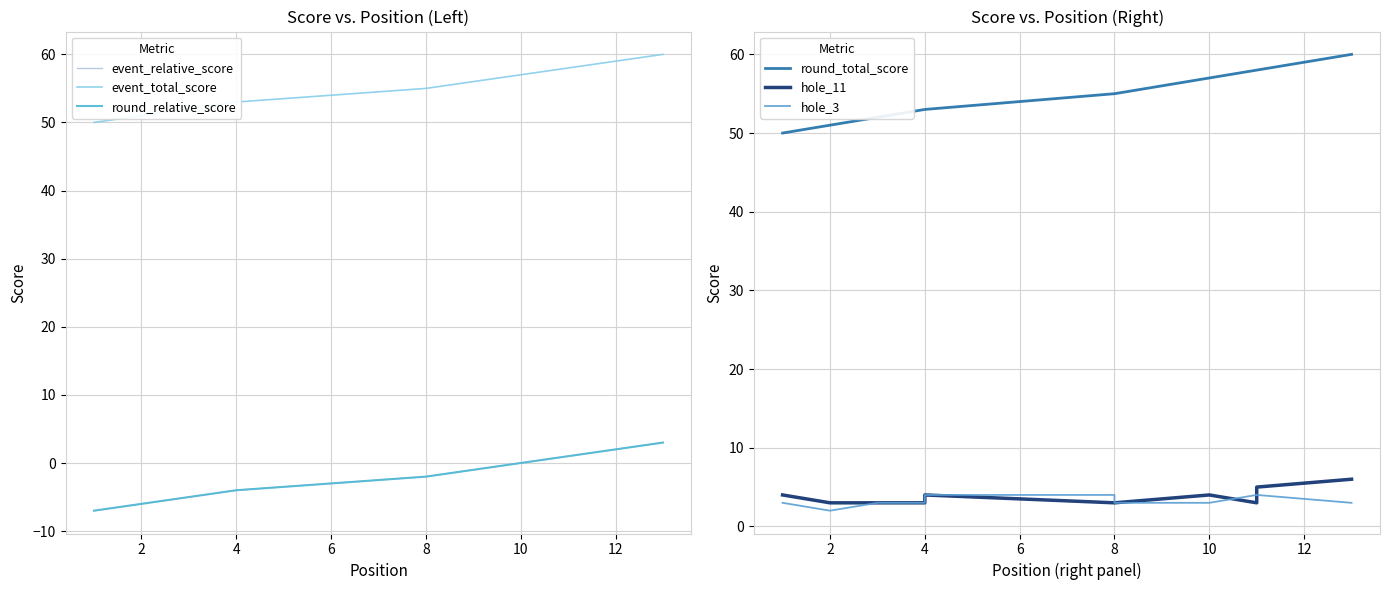

True or false: hole_11 and round_relative_score intersect in this chart.

False